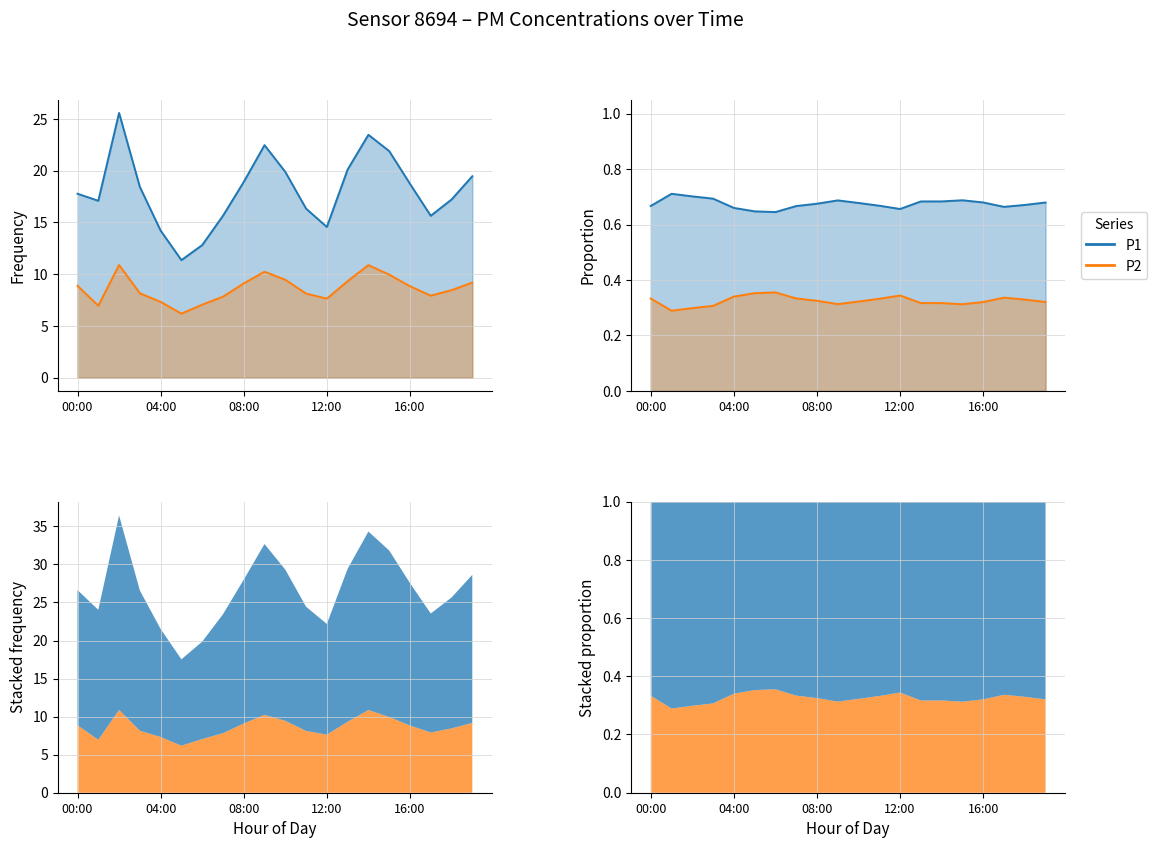

Where is the first local minimum for P1?

6